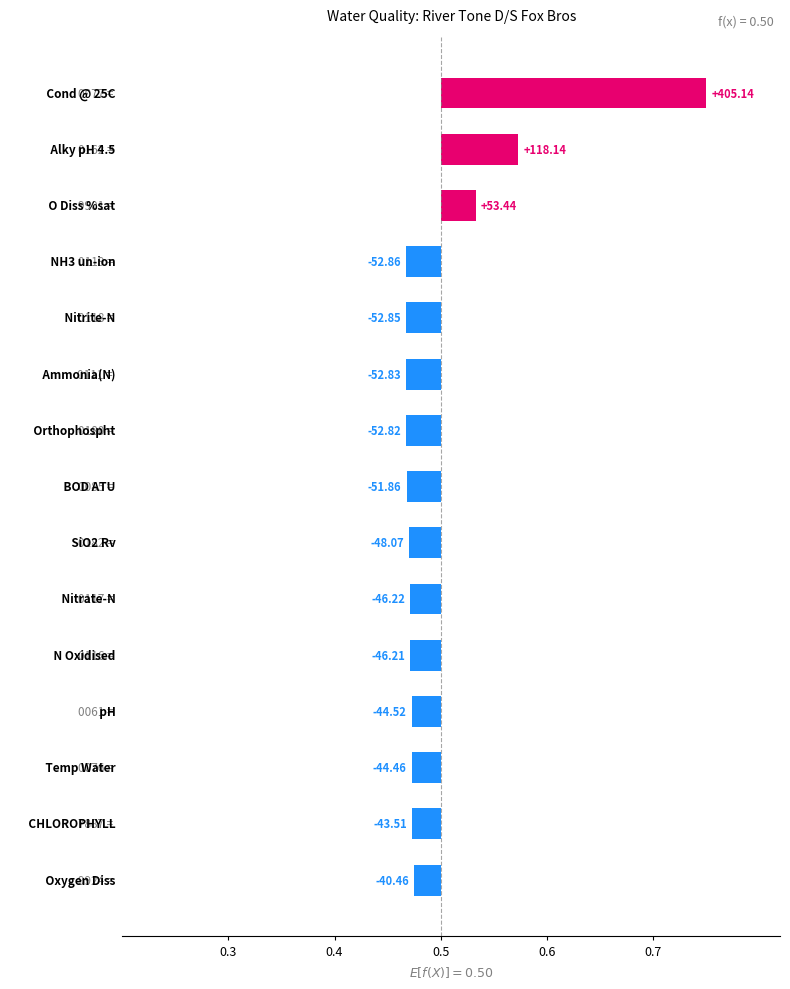

What position from the right is 8?

7